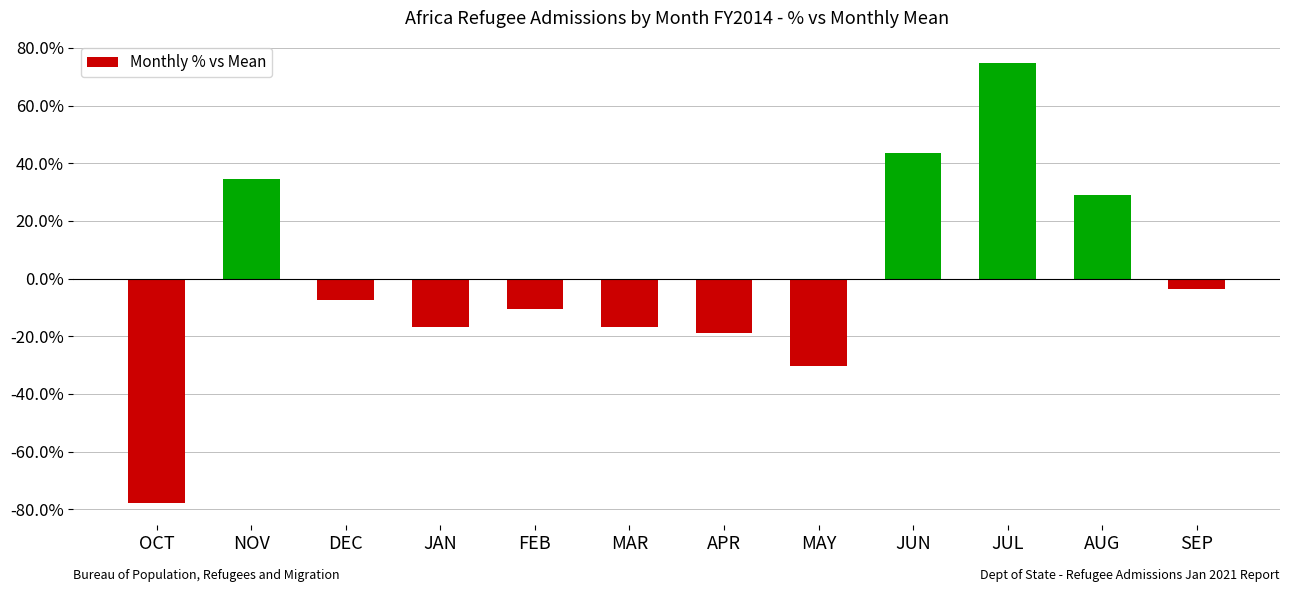

At which category does the chart reach its peak across all series?

JUL